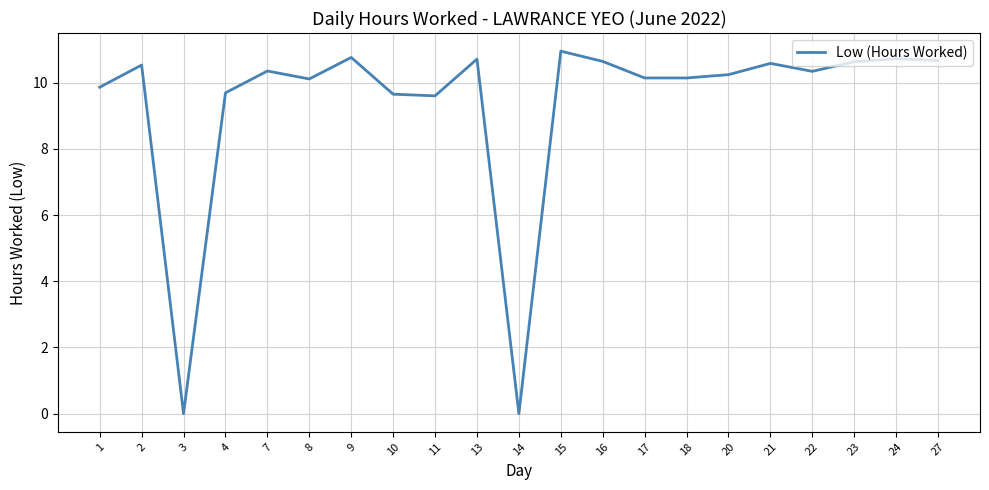

What is the change in value from 2 to 27?

+0.1